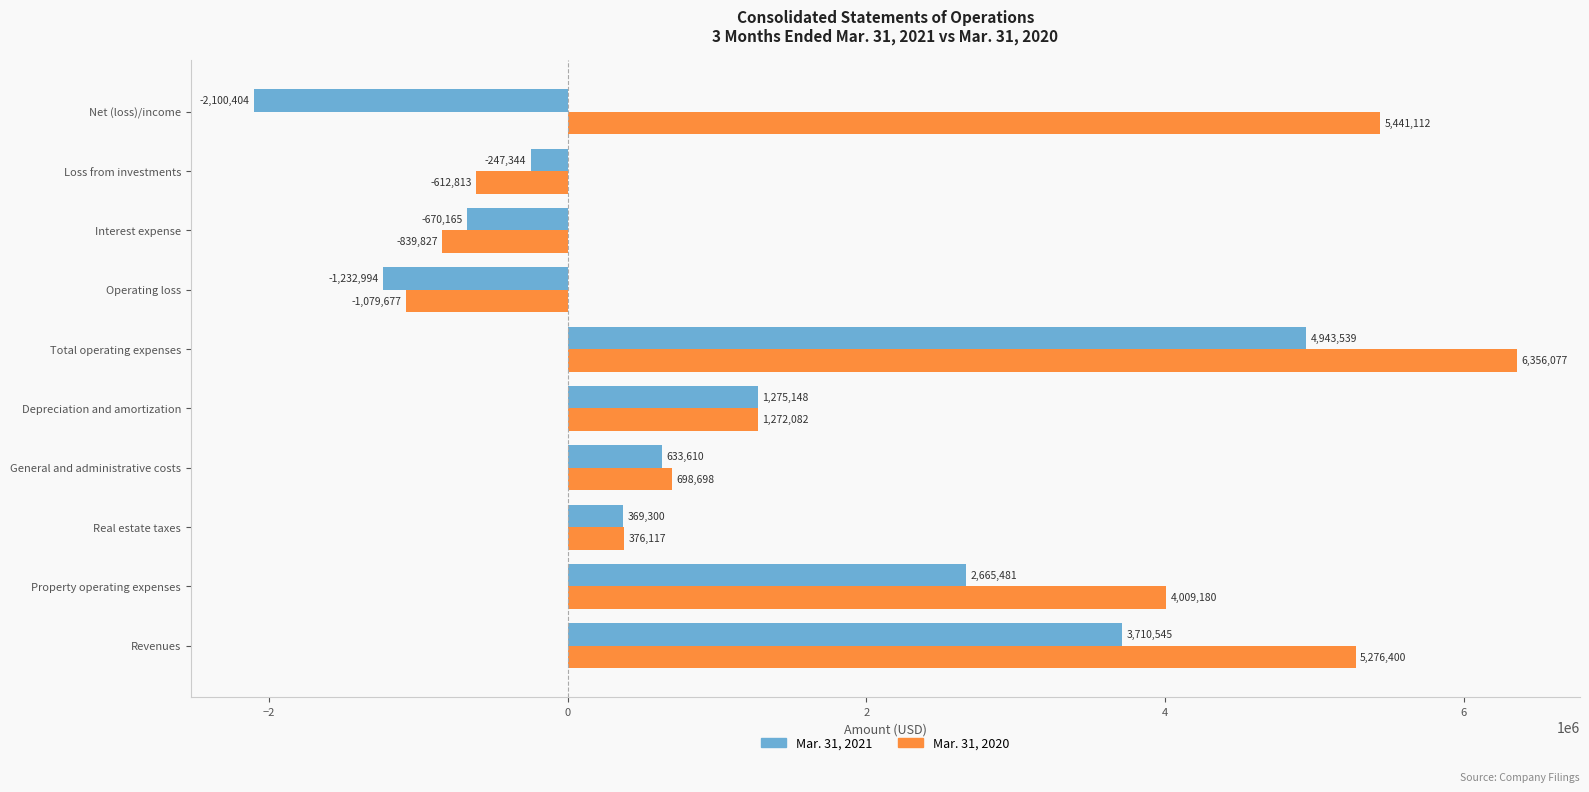

Which series has the largest range (max minus min)?

Mar. 31, 2020